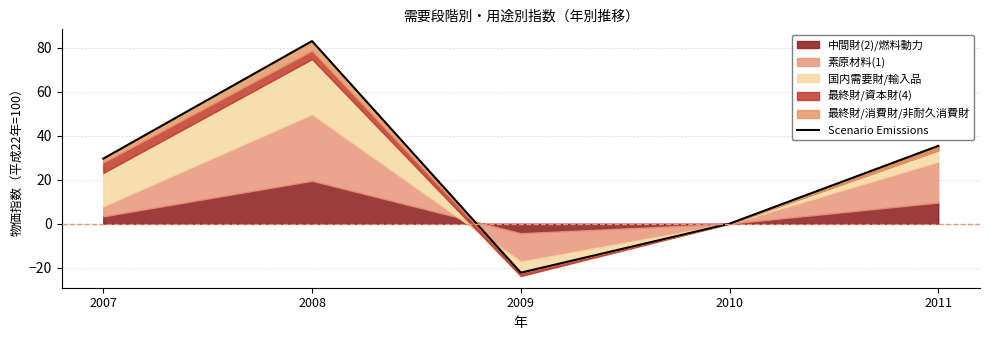

Is it true that the value at 2011 is 17.4?

False